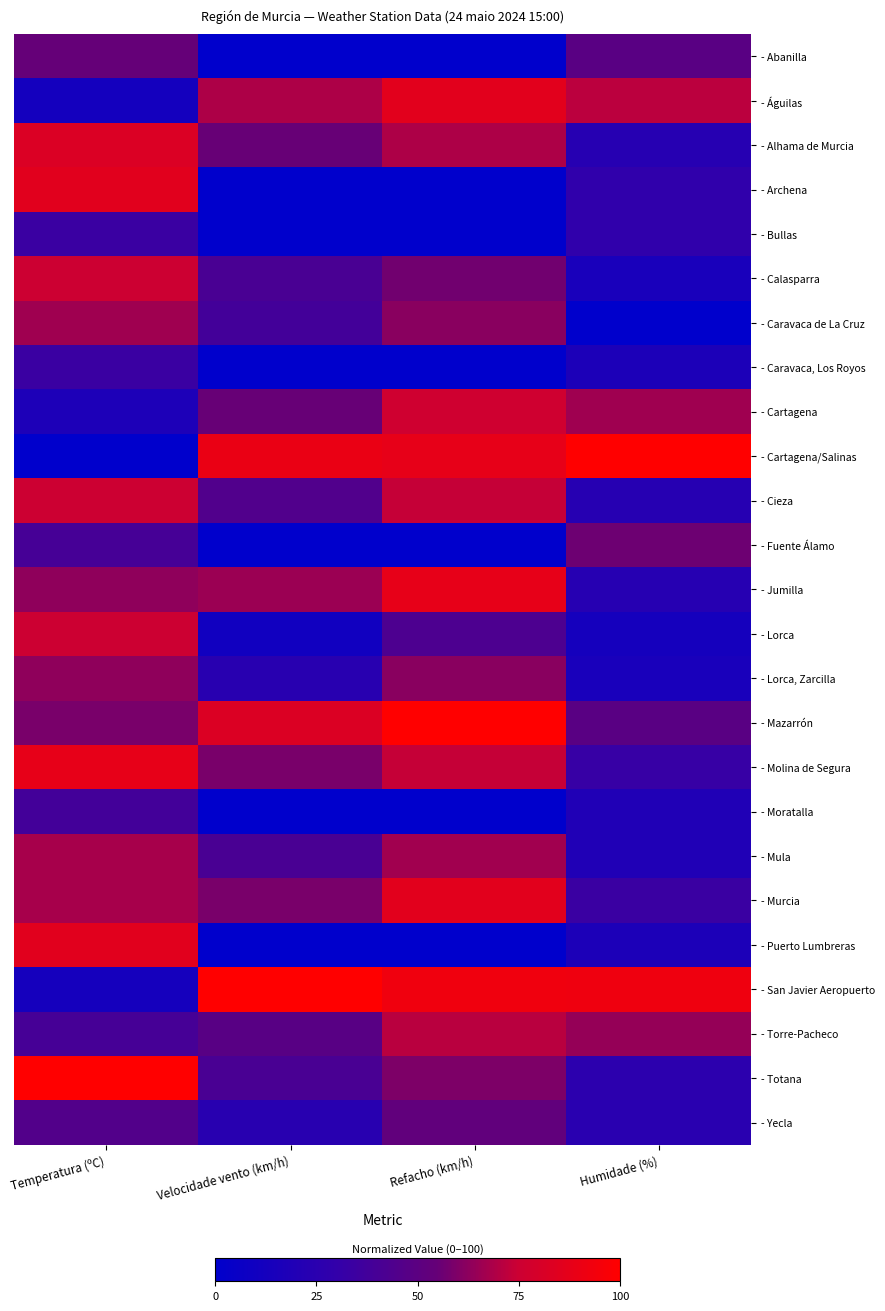

At how many categories does at least one series exceed 3?

4